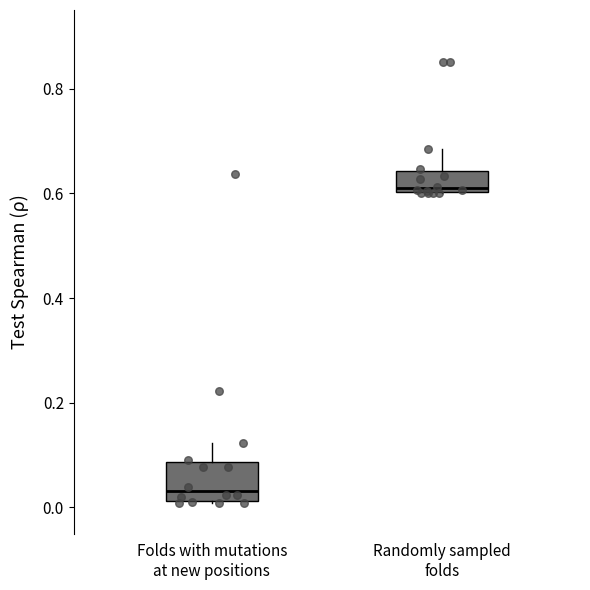

Reading left to right, read every box against the y-axis: the position of its median line, the range the box covers, and the ends of its whiskers. The values are not printed on the chart, so give them approximately, as read against the axis.

Folds with mutations at new positions: median 0.04, box 0.02 to 0.08, whiskers 0.00 to 0.12
Randomly sampled folds: median 0.60 (just above the box's lower edge), box 0.60 to 0.64, whiskers 0.60 to 0.68